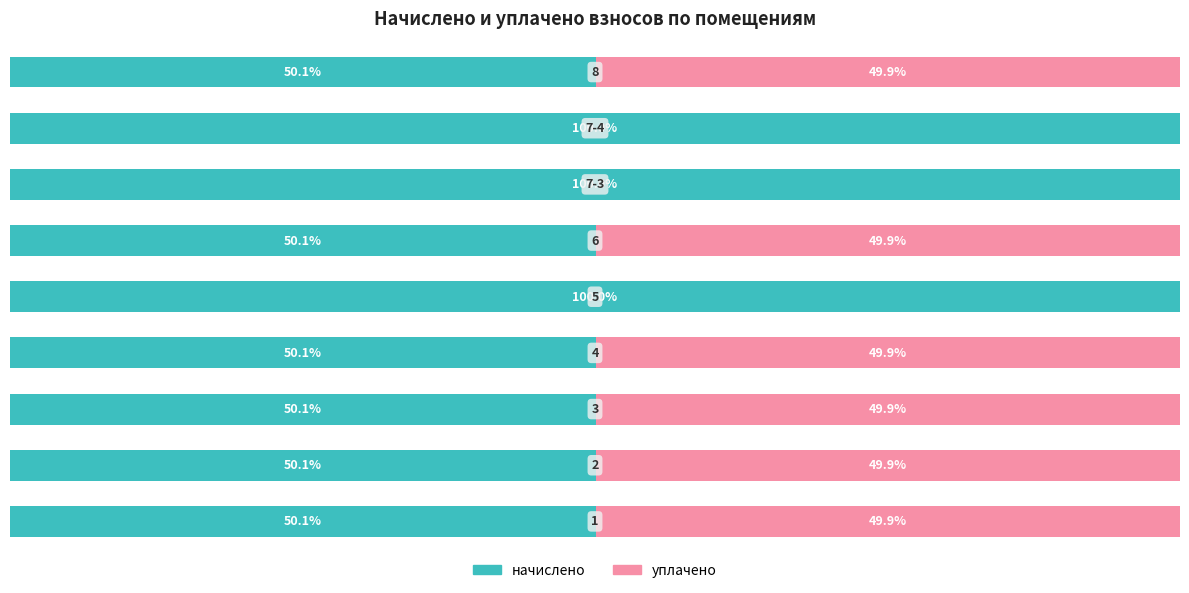

What are all the series names shown in the legend?

начислено, уплачено